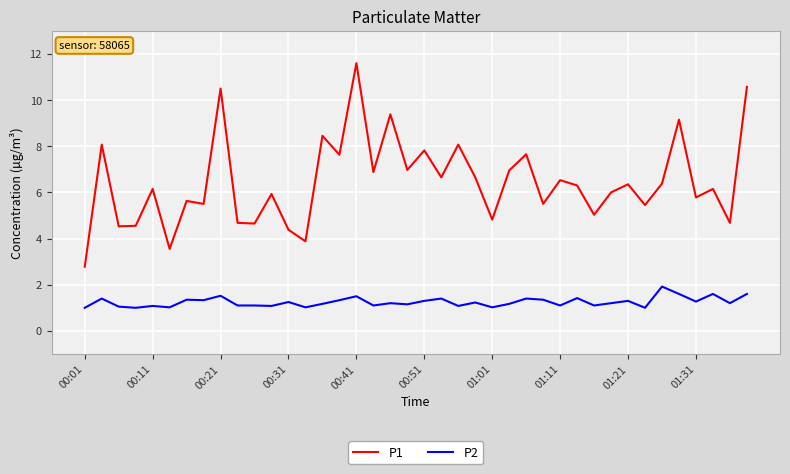

True or false: P1 and P2 intersect in this chart.

False